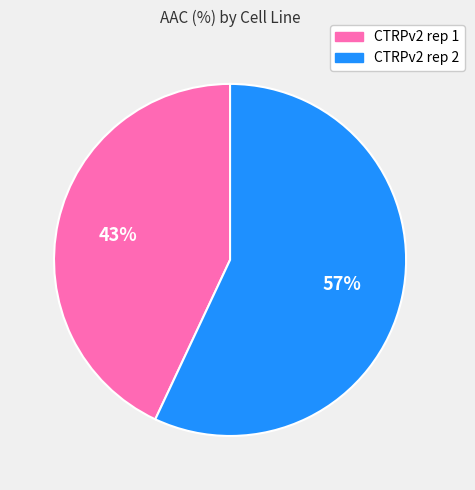

Do CTRPv2 rep 1 and CTRPv2 rep 2 together represent more than half of the pie?

Yes